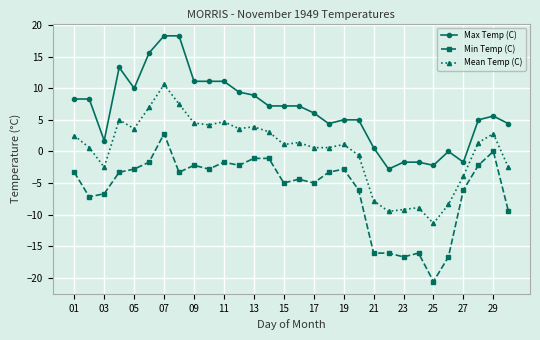

Rank the series by their maximum value, from highest to lowest.

Max Temp (C), Mean Temp (C), Min Temp (C)